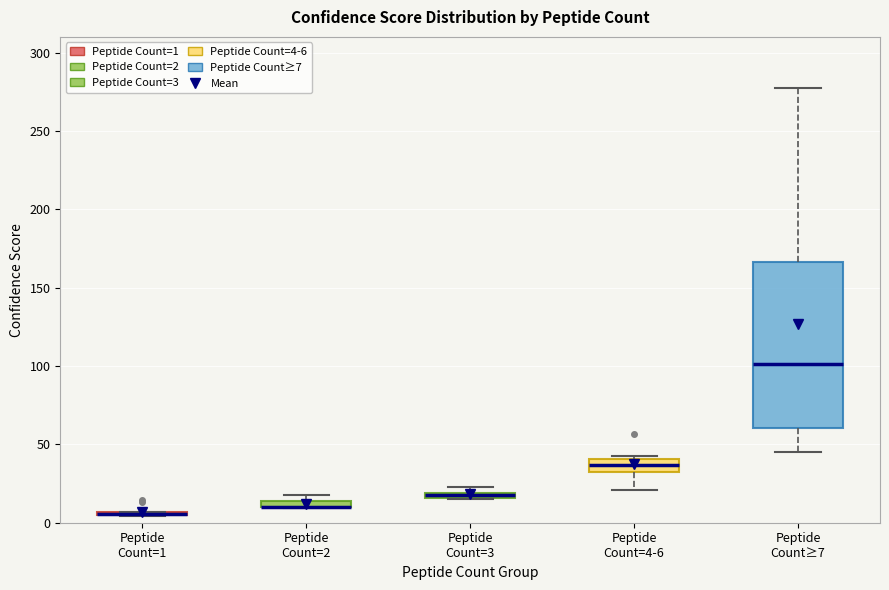

Which box is the tallest, from its lower edge to its upper edge?

Peptide Count≥7